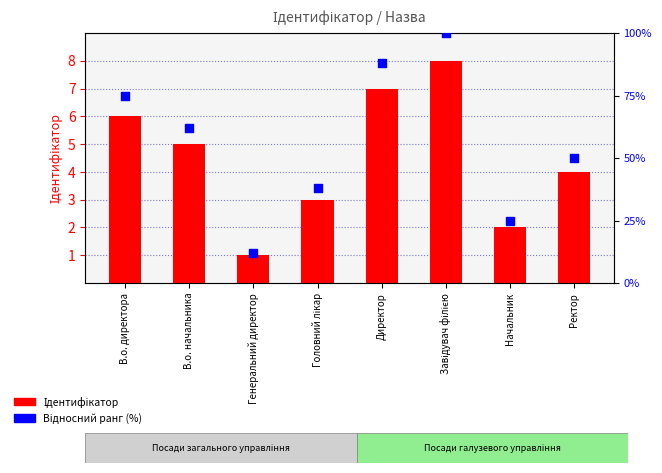

Which series reaches the minimum Y coordinate?

Ідентифікатор